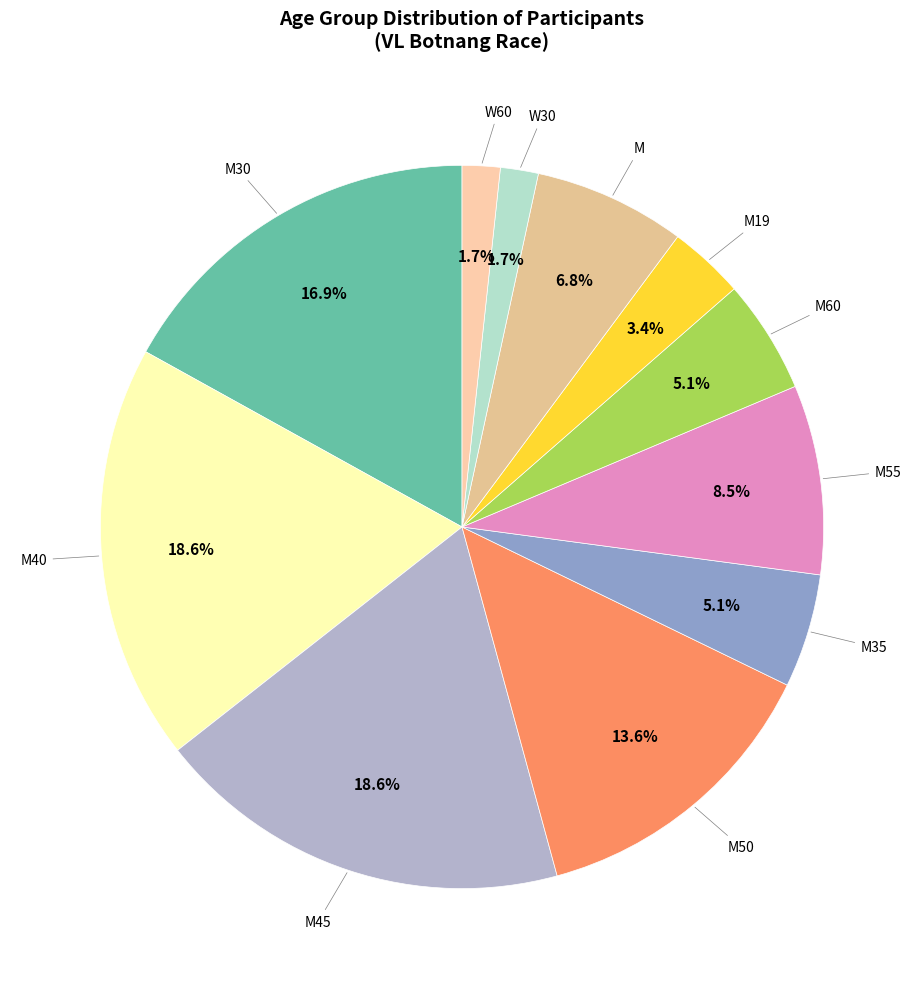

How many slices are in this pie chart?

11